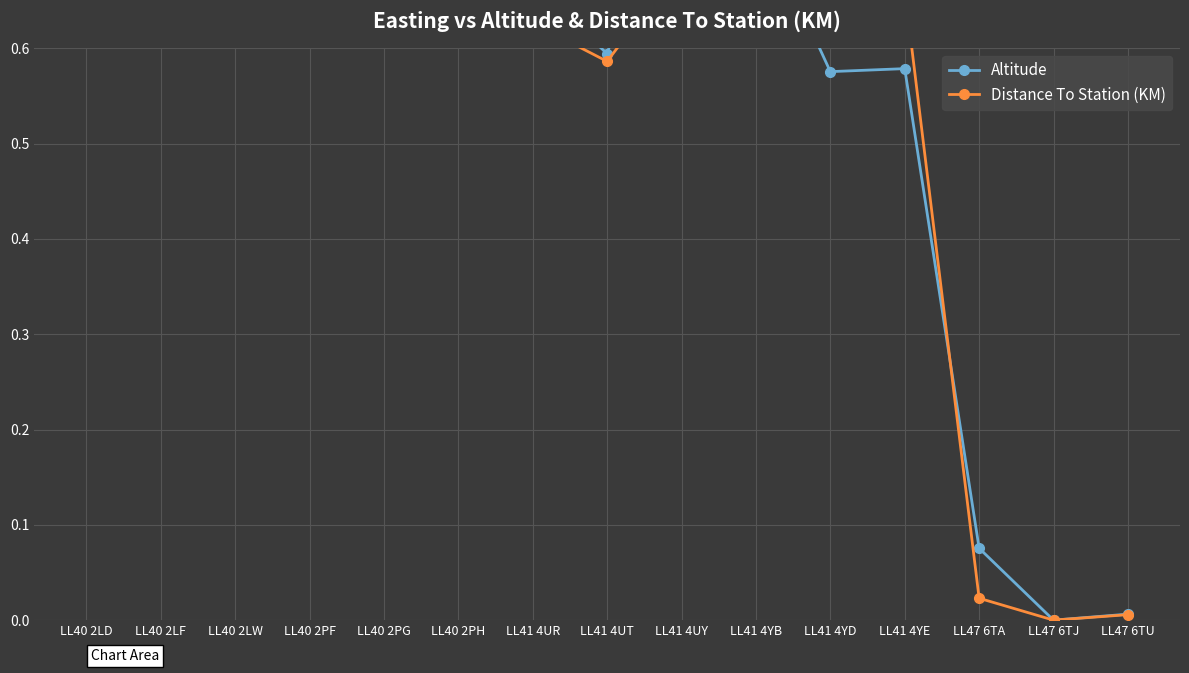

Which category has the highest value across all series?

LL40 2PF